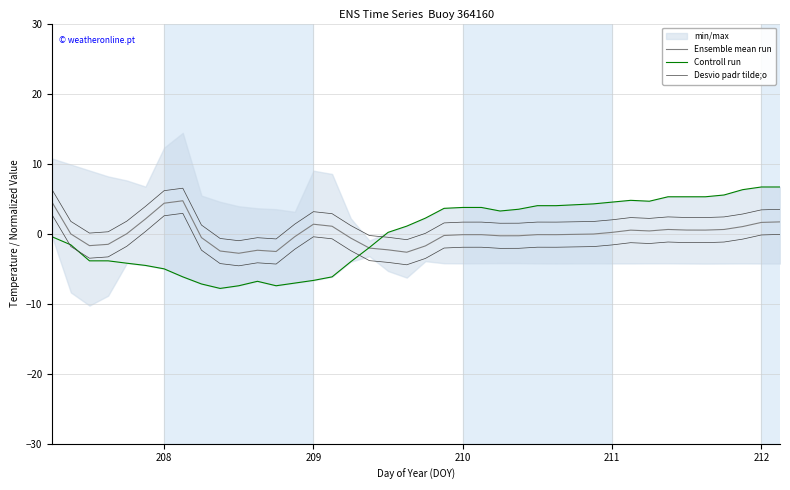

What is the difference between the maximum and minimum values in the Controll run series?

14.5